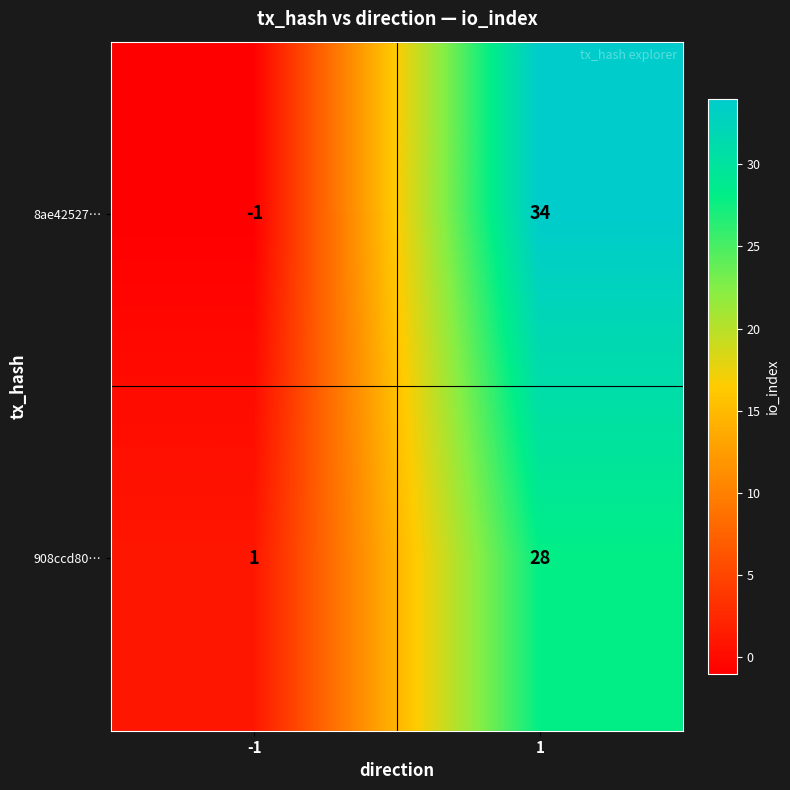

At 1, list the series in order from smallest to largest.

908ccd80…, 8ae42527…